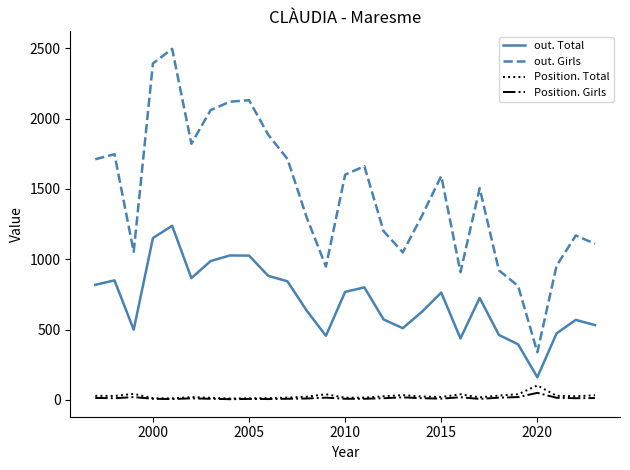

Which series has the largest total across all categories?

out. Girls